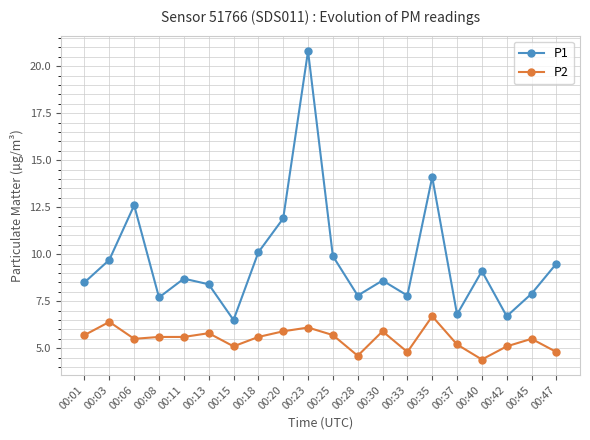

What are all the series names shown in the legend?

P1, P2